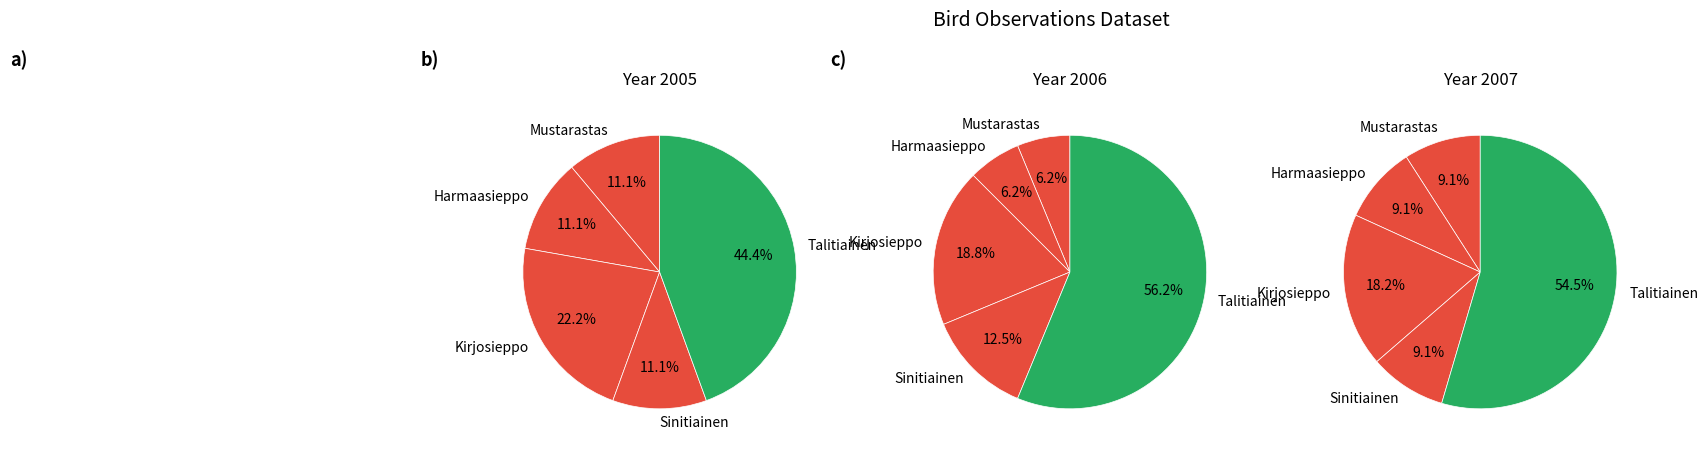

Rank the series at Harmaasieppo from highest to lowest value.

2005, 2006, 2007